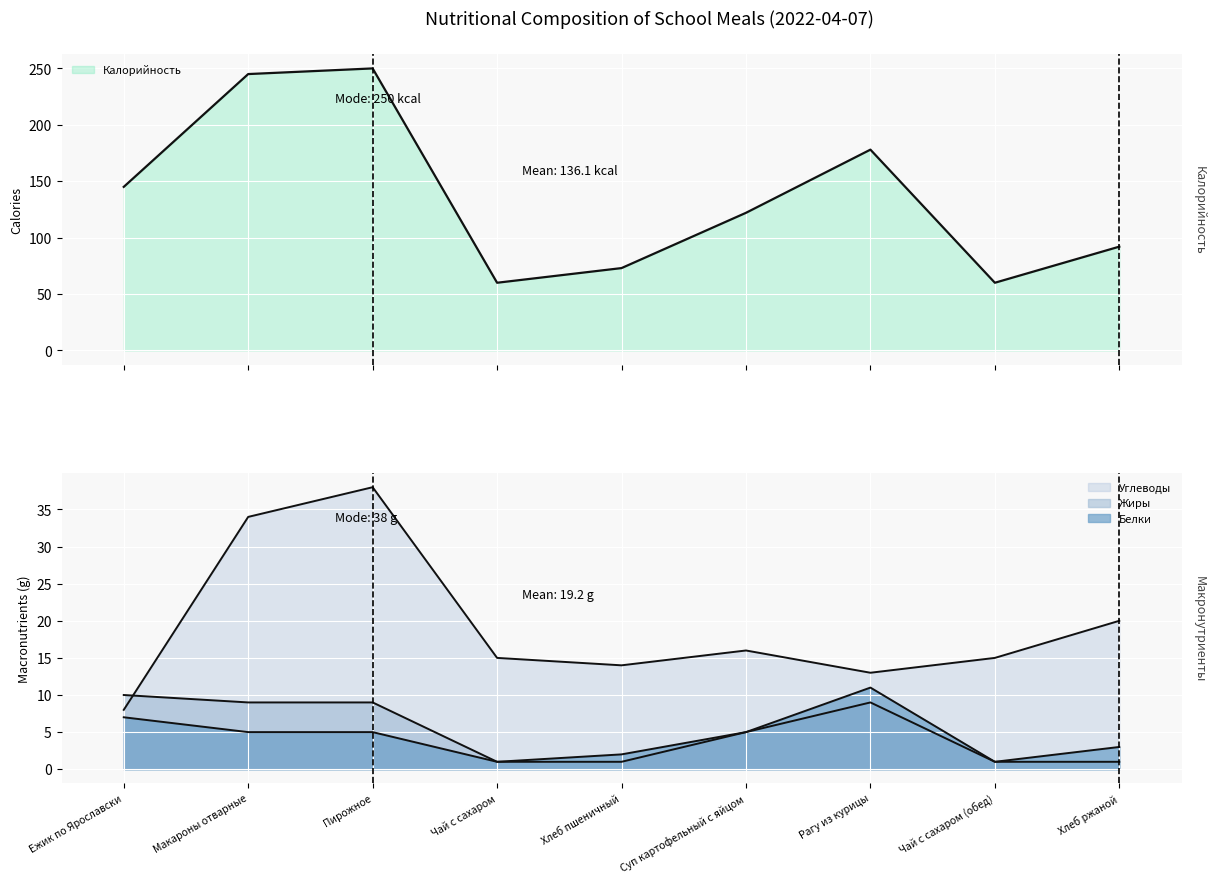

What is the difference between the highest and lowest values at Рагу из курицы?

169